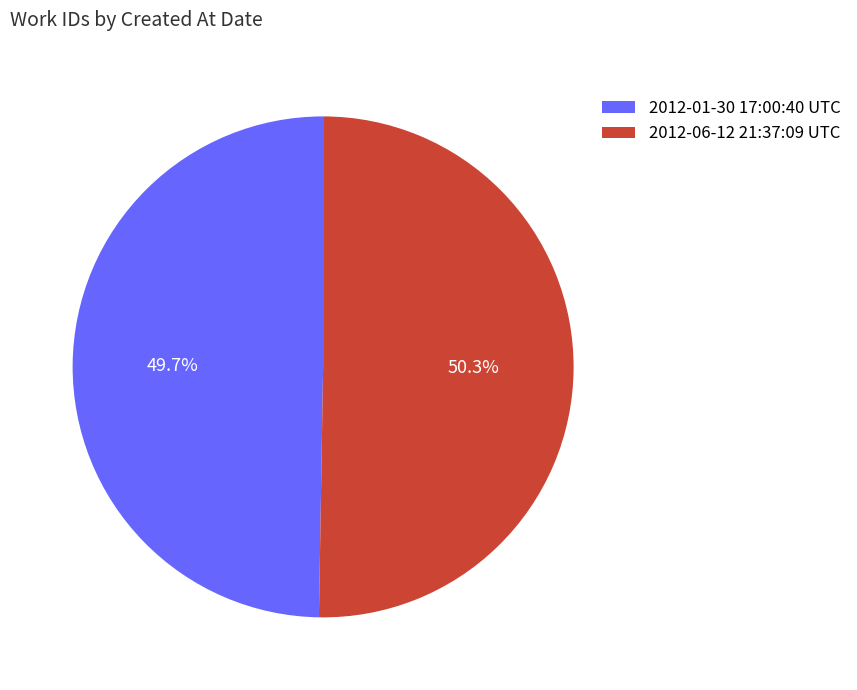

Which category accounts for the majority?

2012-06-12 21:37:09 UTC